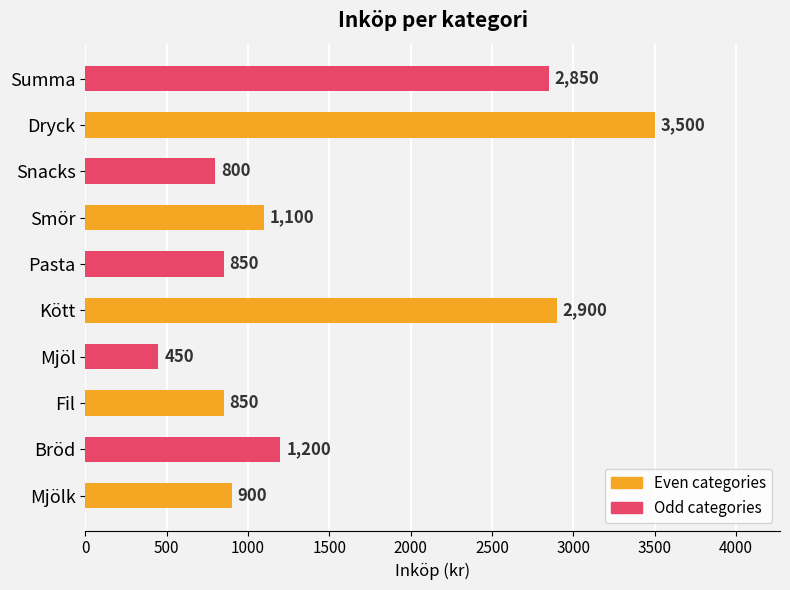

At how many categories does at least one series exceed 2580?

2